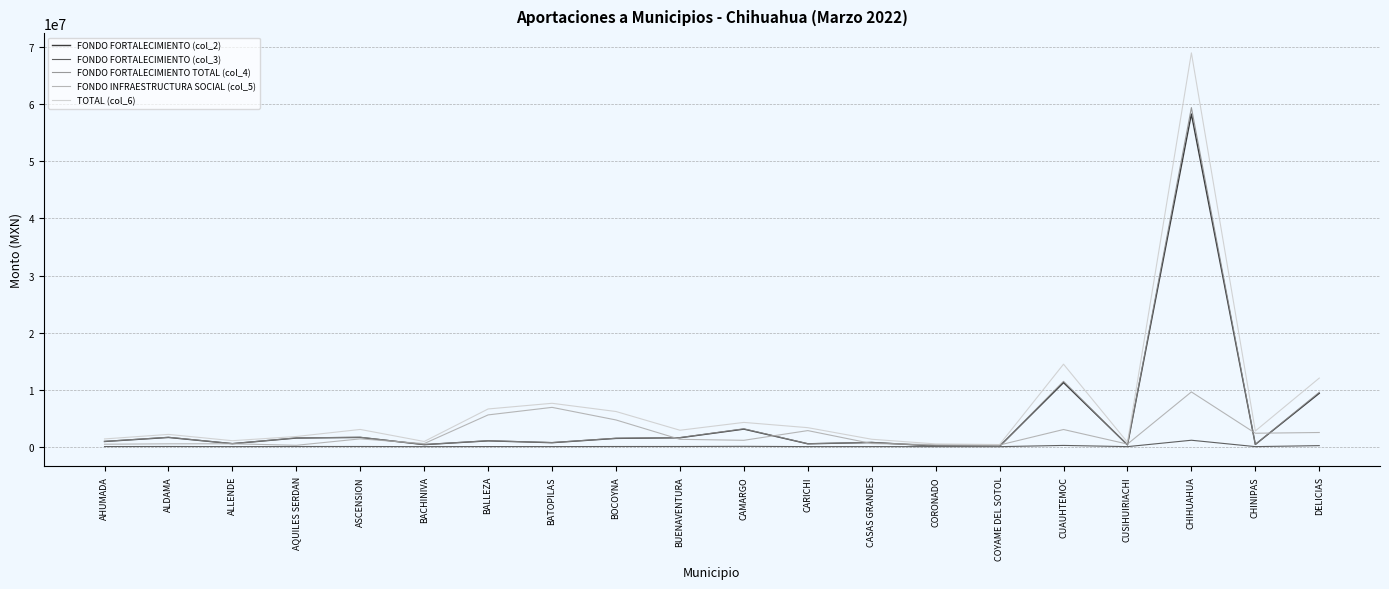

What is the minimum value shown in the chart?

1477.6